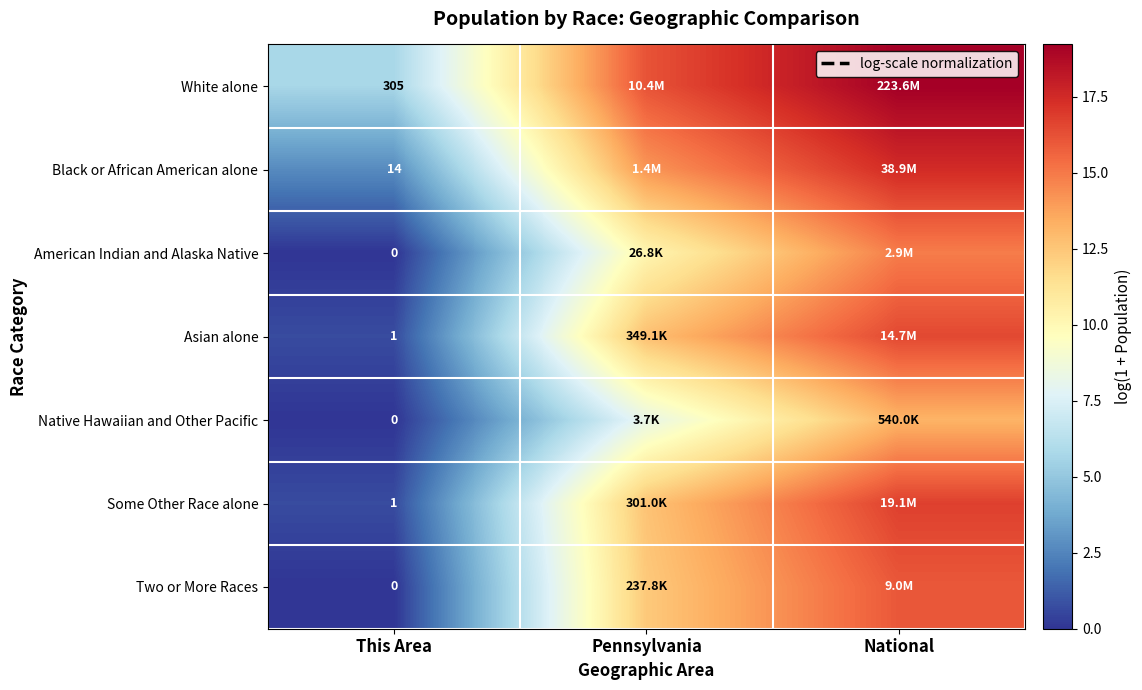

List the series in order of their peak value, highest first.

White alone, Black or African American alone, Some Other Race alone, Asian alone, Two or More Races, American Indian and Alaska Native, Native Hawaiian and Other Pacific